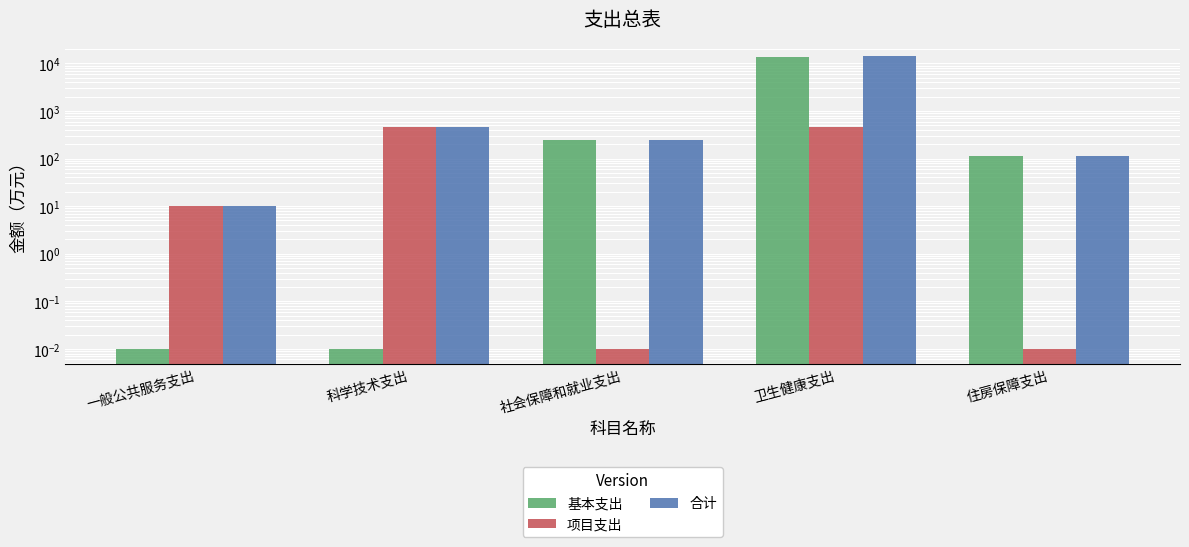

Which series has the widest spread of values?

合计